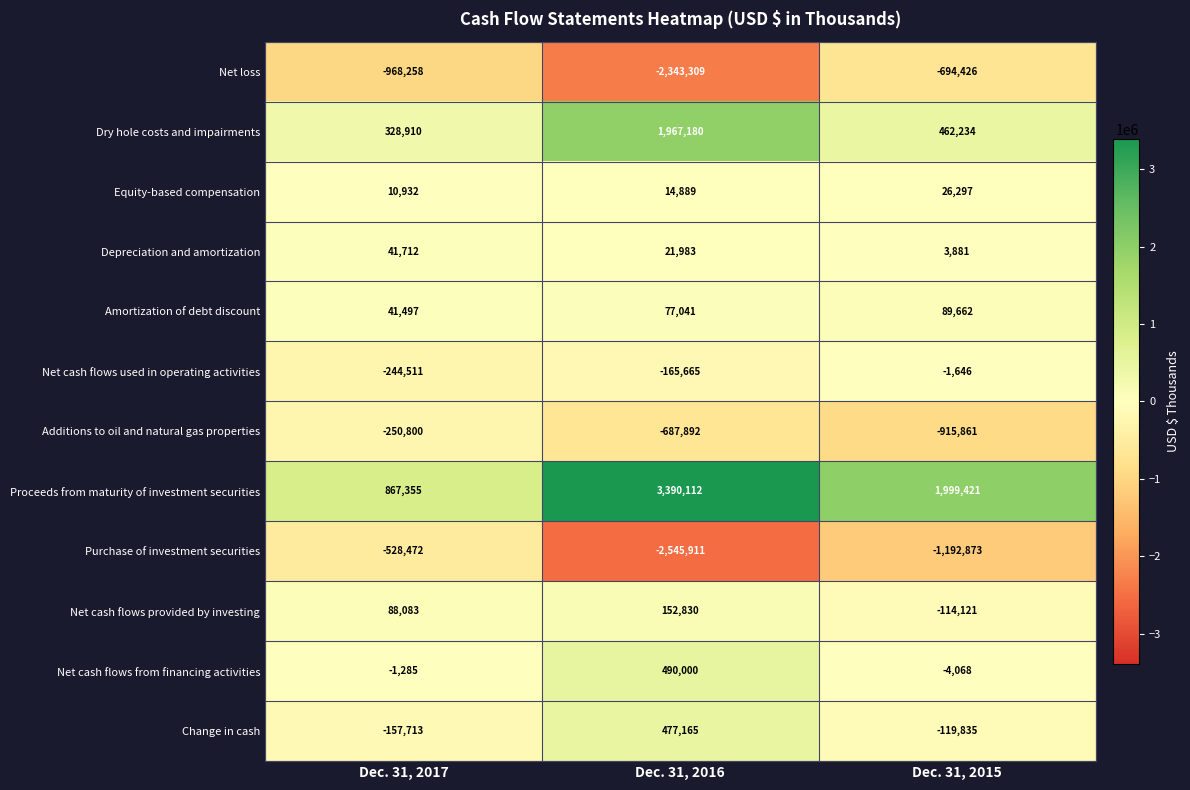

At which label is Equity-based compensation closest to 18614?

Dec. 31, 2016